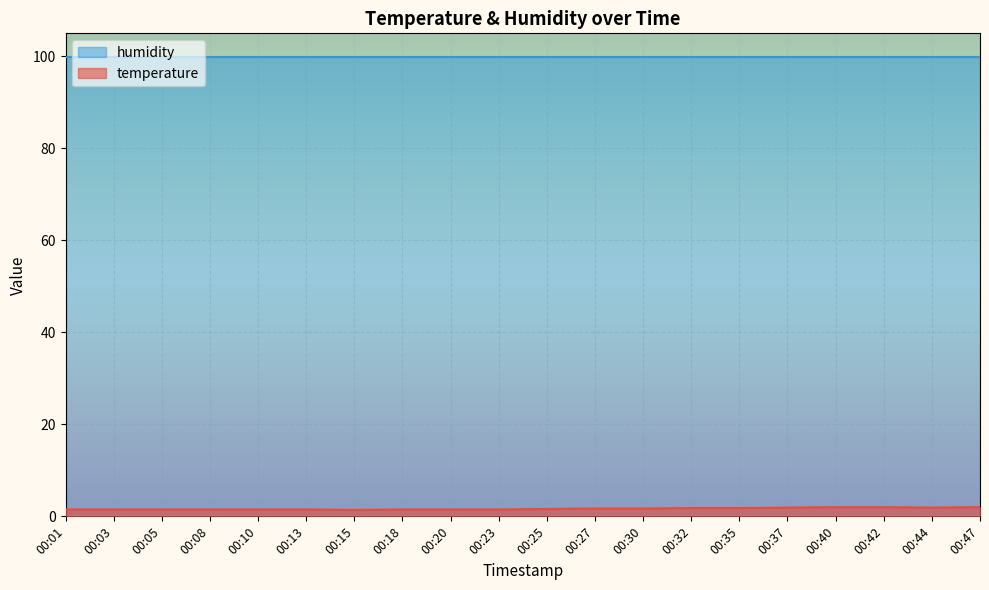

What is the maximum value shown in the chart?

99.9